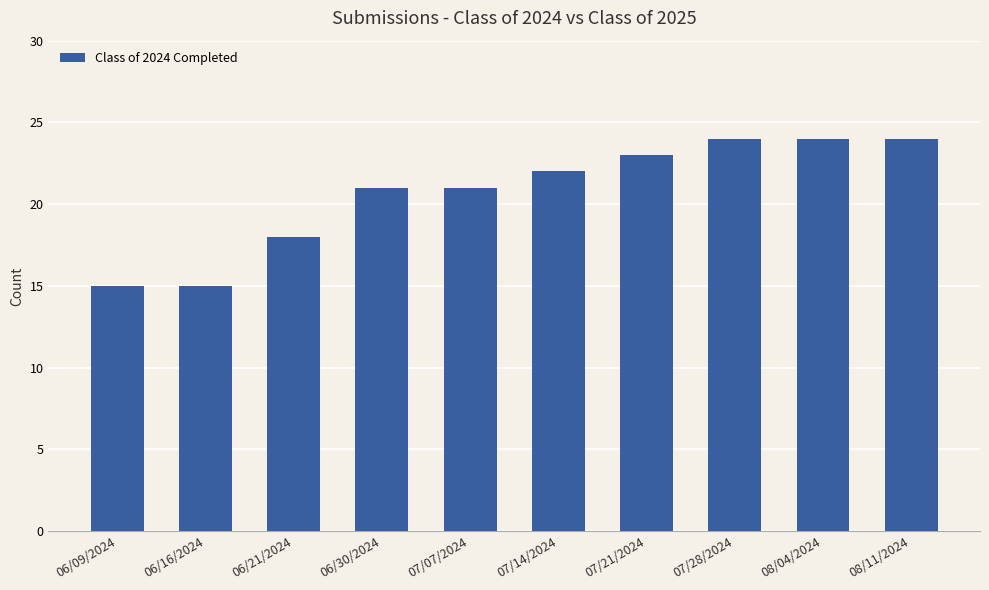

What is the average value?

21